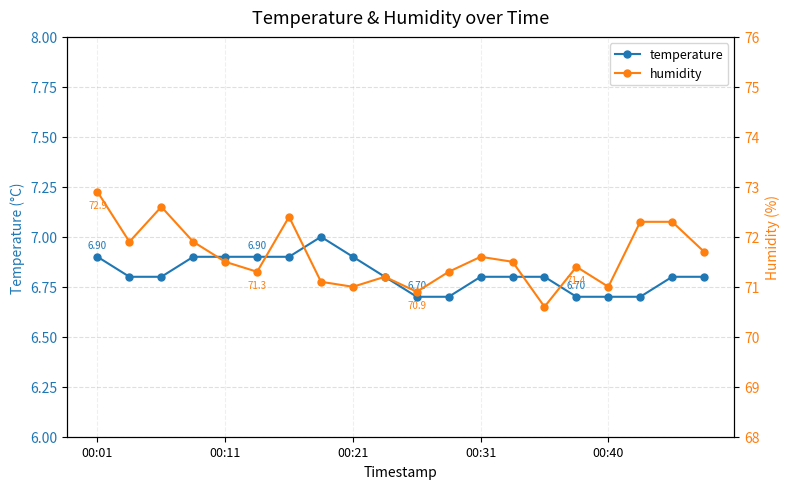

True or false: temperature has more than 0 points higher than both neighbors.

True